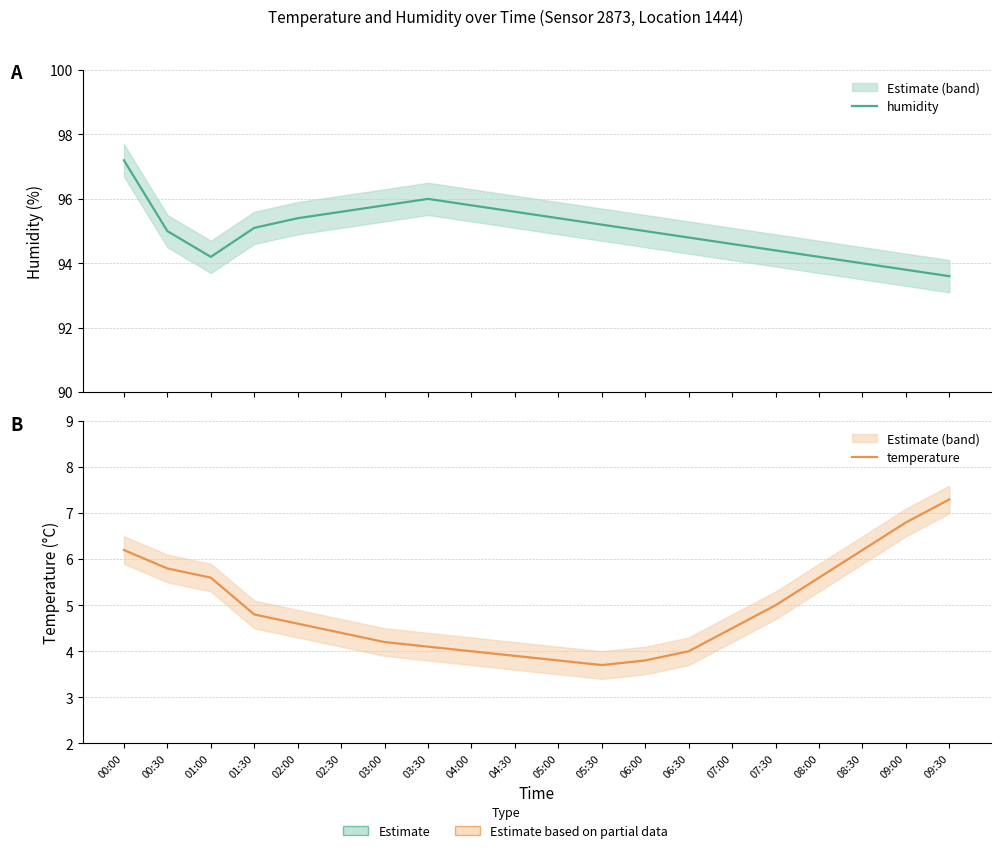

What is the difference between the temperature values at 03:30 and 04:00?

0.1